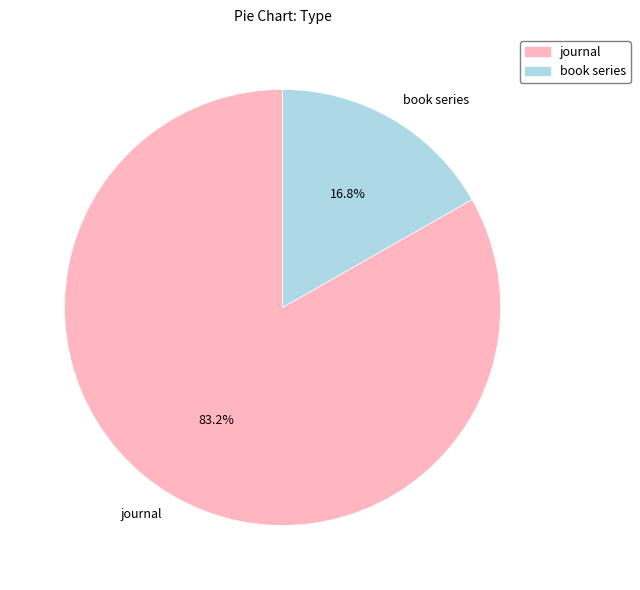

How many segments does this pie chart have?

2